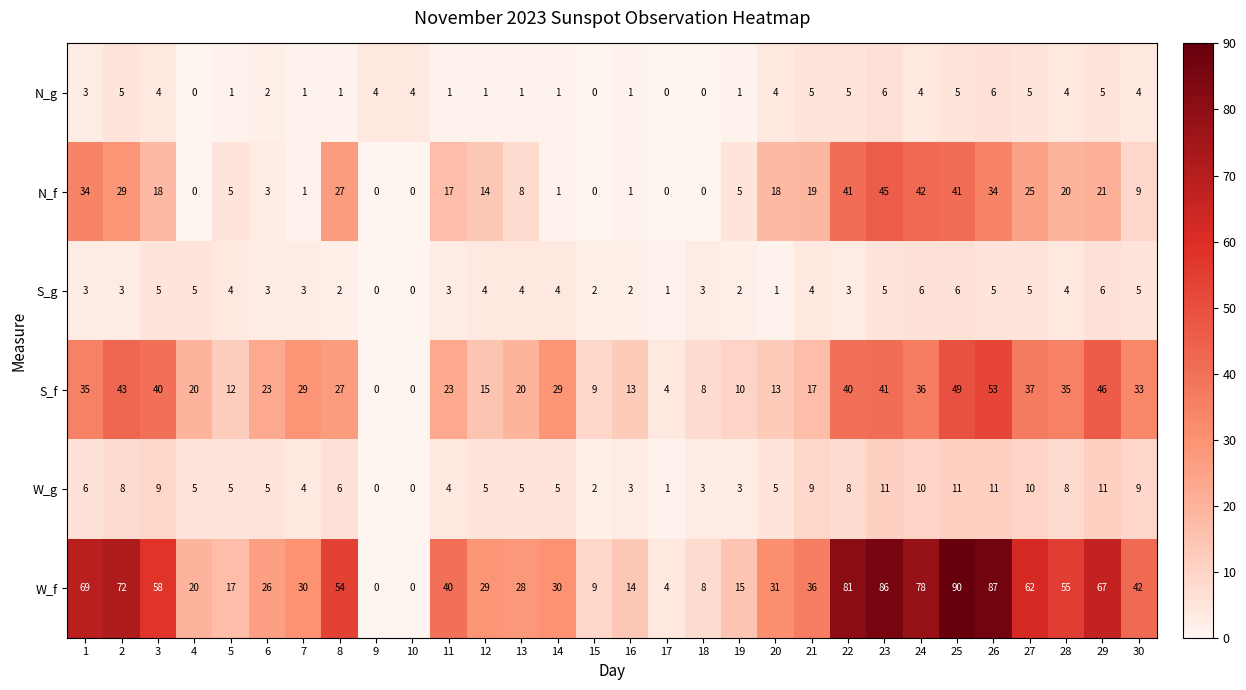

Is it true that S_f equals 3 at 12?

False